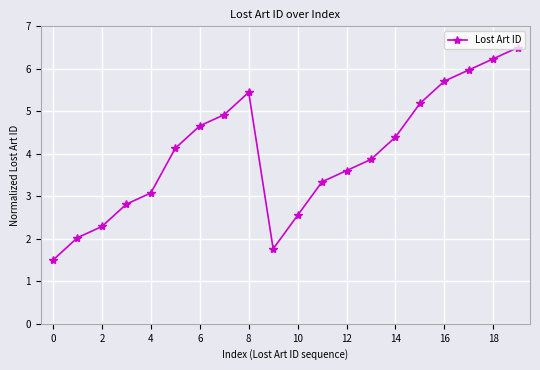

How many values are below 4?

10